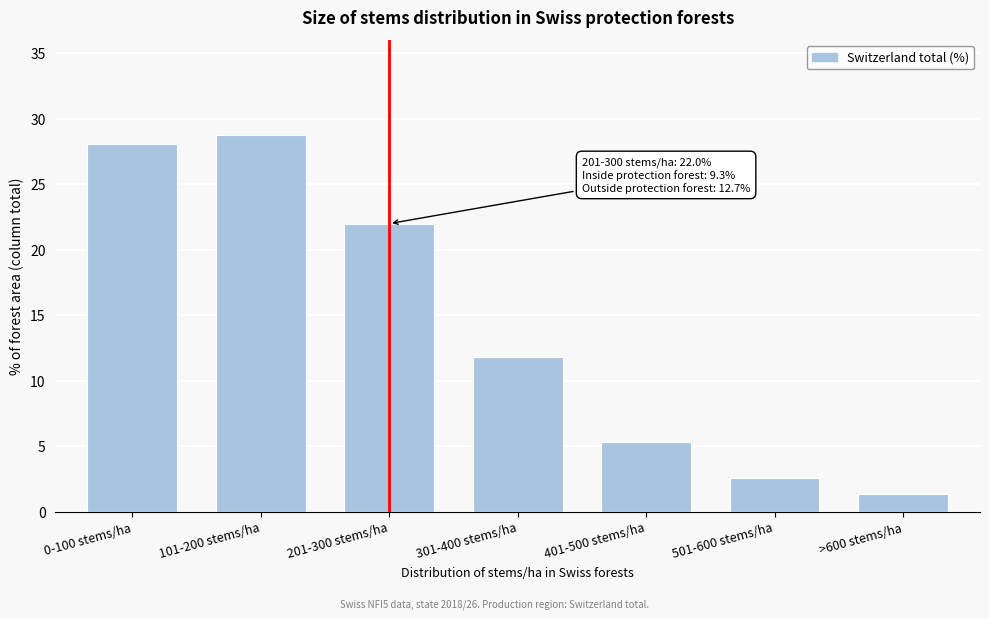

Reading right to left, transcribe all the data shown in this chart.

>600 stems/ha=1.4	501-600 stems/ha=2.6	401-500 stems/ha=5.3	301-400 stems/ha=11.8	201-300 stems/ha=22.0	101-200 stems/ha=28.8	0-100 stems/ha=28.1